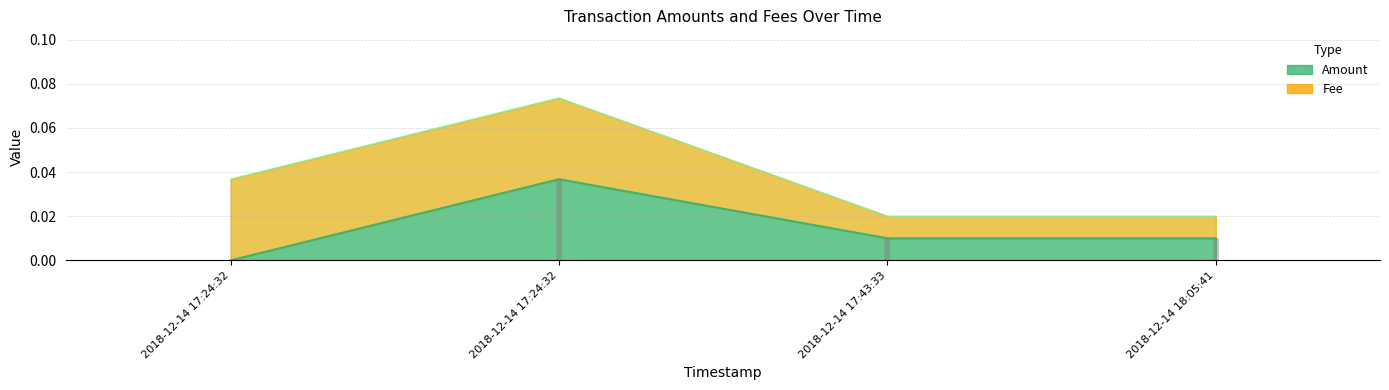

True or false: the data shows 0.0 at 2018-12-14 17:43:33.

True